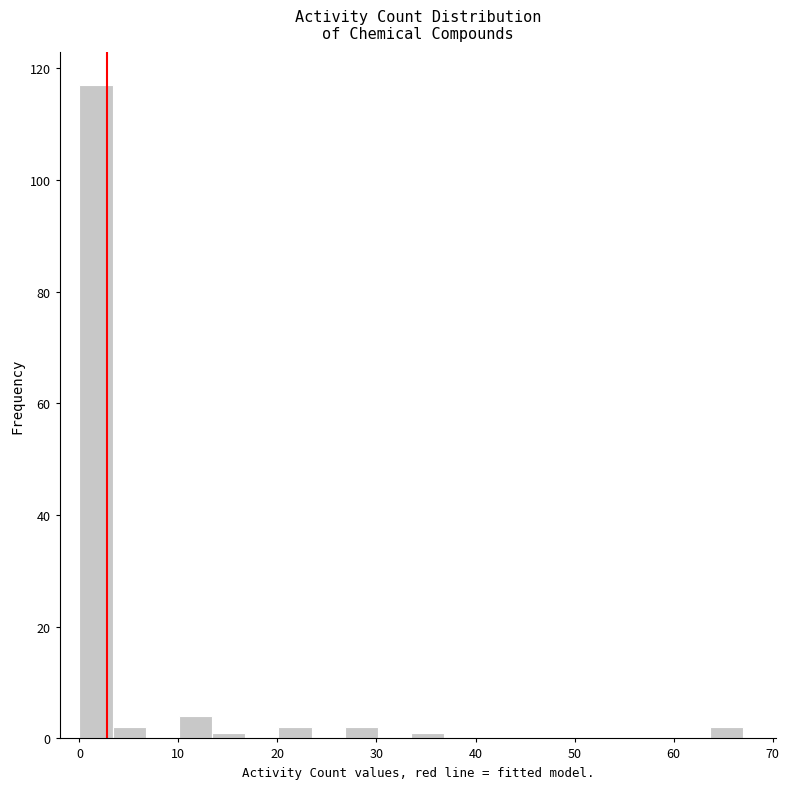

Read against the x-axis, roughly where is the centre of the tallest bar?

2